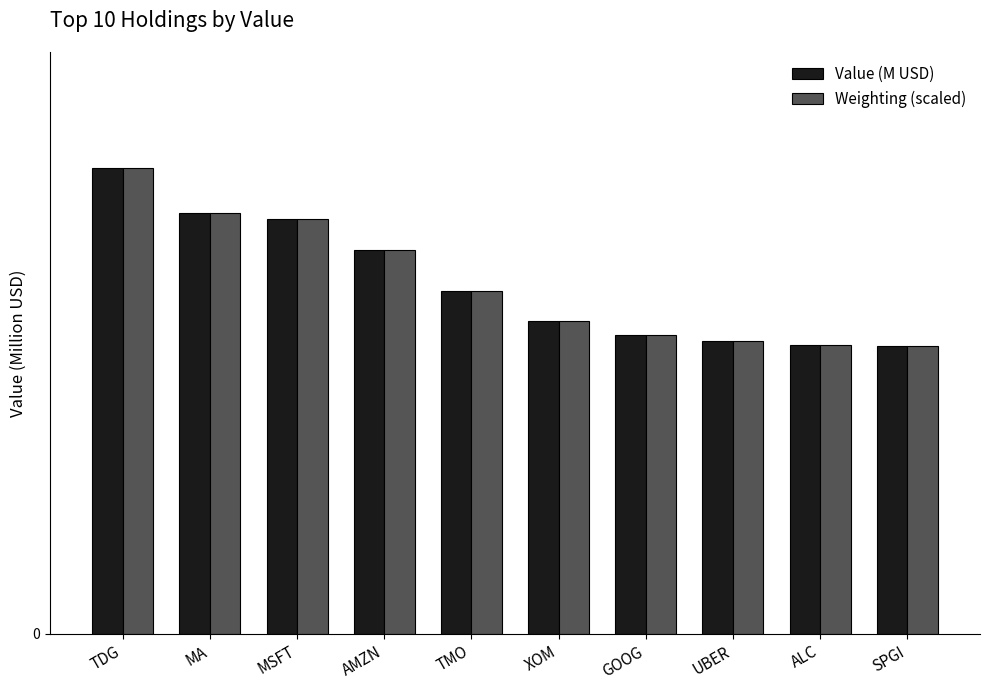

What are all the series names shown in the legend?

Value (M USD), Weighting (scaled)